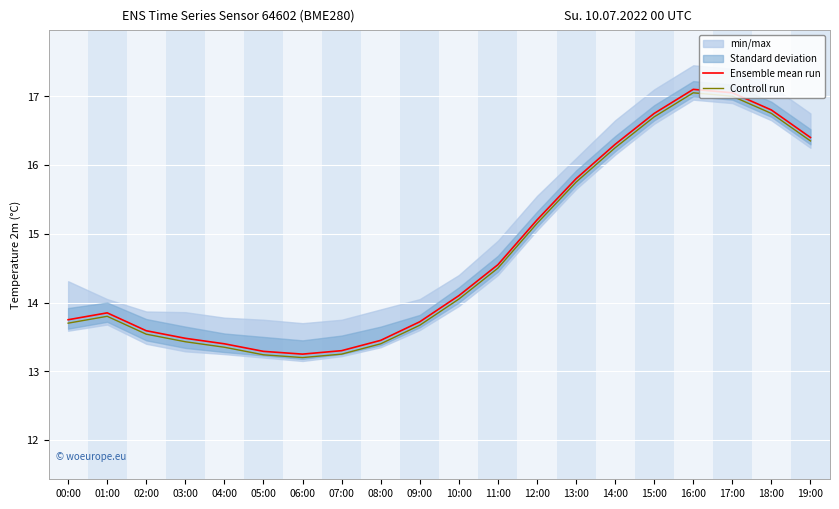

Where is the first local minimum for Ensemble mean run?

06:00